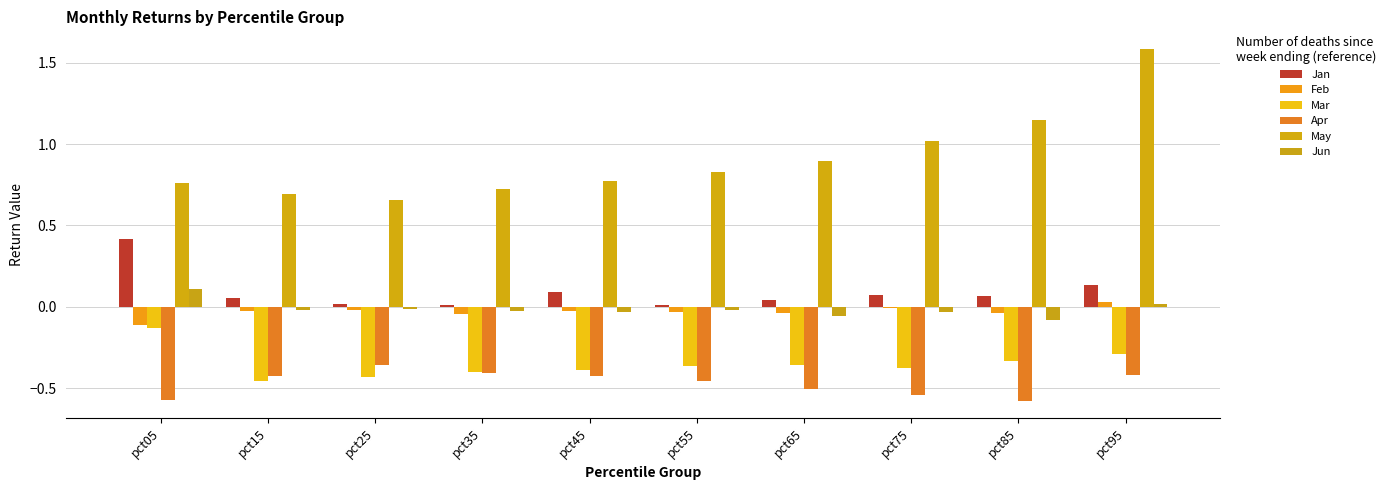

What is the total value across all series at pct25?

-0.1